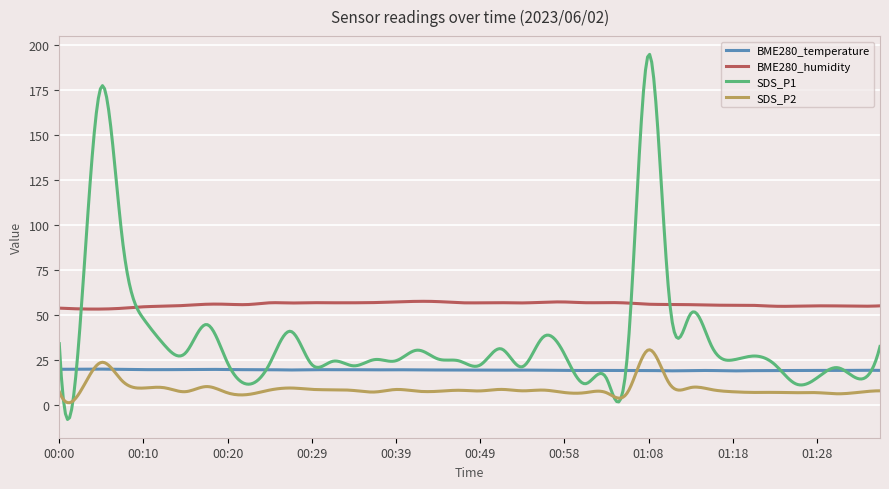

What are all the series names shown in the legend?

BME280_temperature, BME280_humidity, SDS_P1, SDS_P2